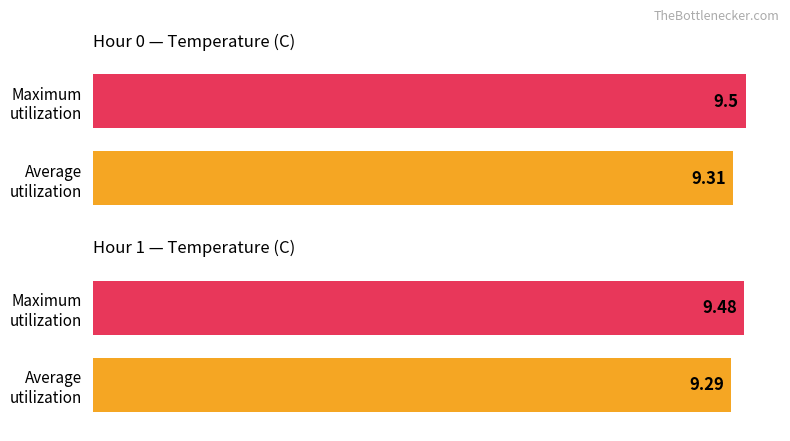

Rank the series by their maximum value, from lowest to highest.

Average utilization, Maximum utilization